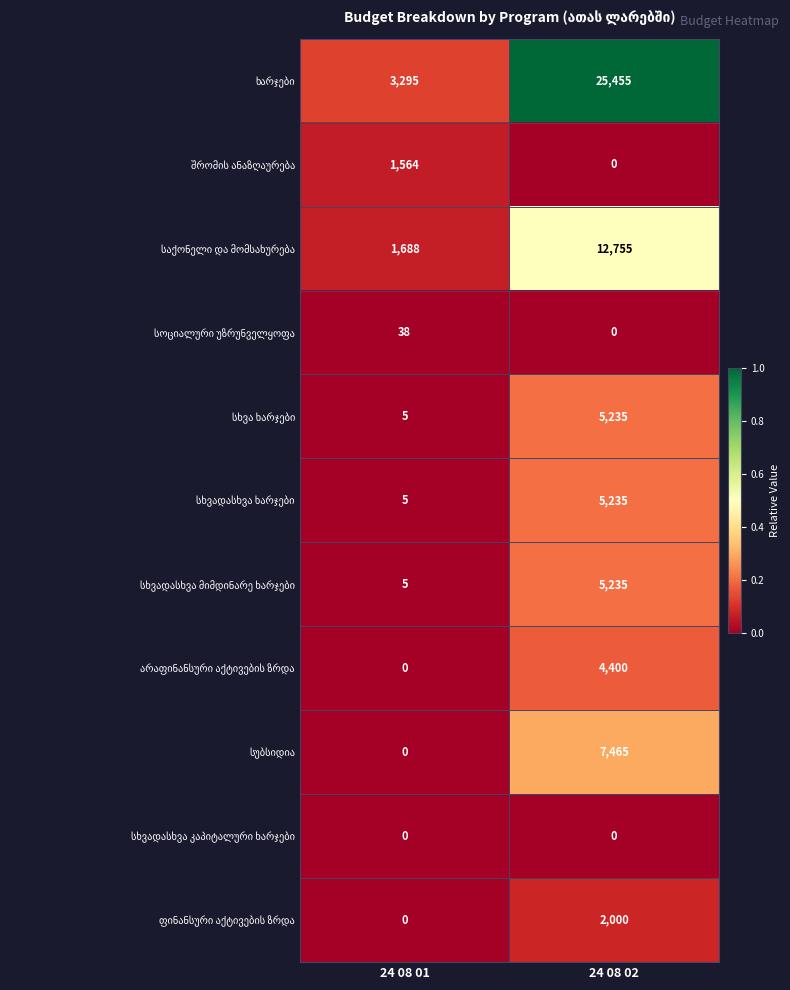

What is the total value across all series at 24 08 01?

6600